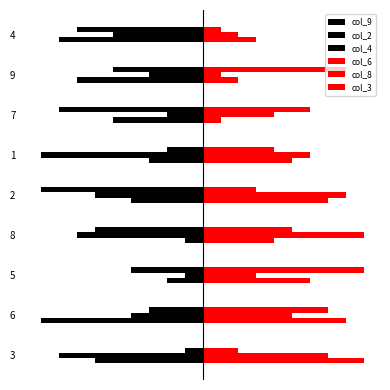

Reading right to left, transcribe all the data shown in this chart.

col_9: -8	-7	-5	-3	-4	-1	-2	-9	-6
col_2: -5	-3	-2	-9	-6	-7	-1	-4	-8
col_4: -7	-5	-8	-2	-9	-6	-4	-3	-1
col_6: 3	2	1	5	7	4	6	8	9
col_8: 2	1	4	6	8	9	3	5	7
col_3: 1	8	6	4	3	5	9	7	2